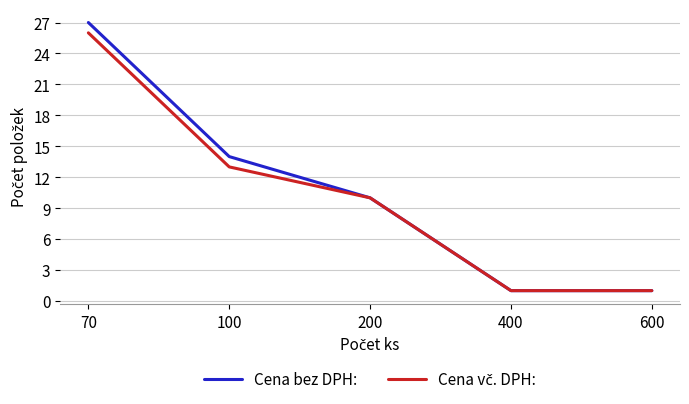

At which category is the sum across all series the highest?

70